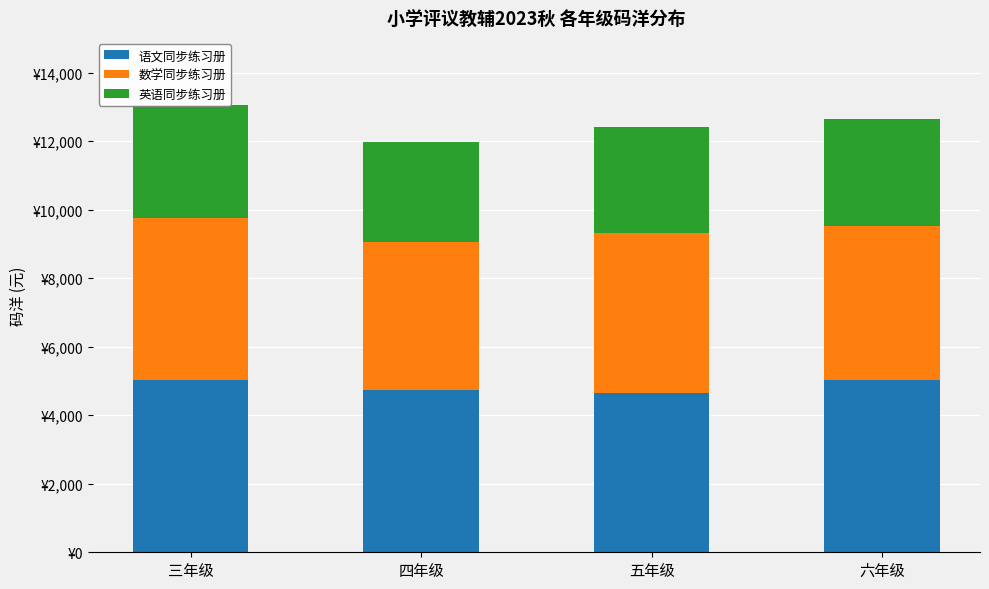

Rank the series by their average value, from highest to lowest.

语文同步练习册, 数学同步练习册, 英语同步练习册